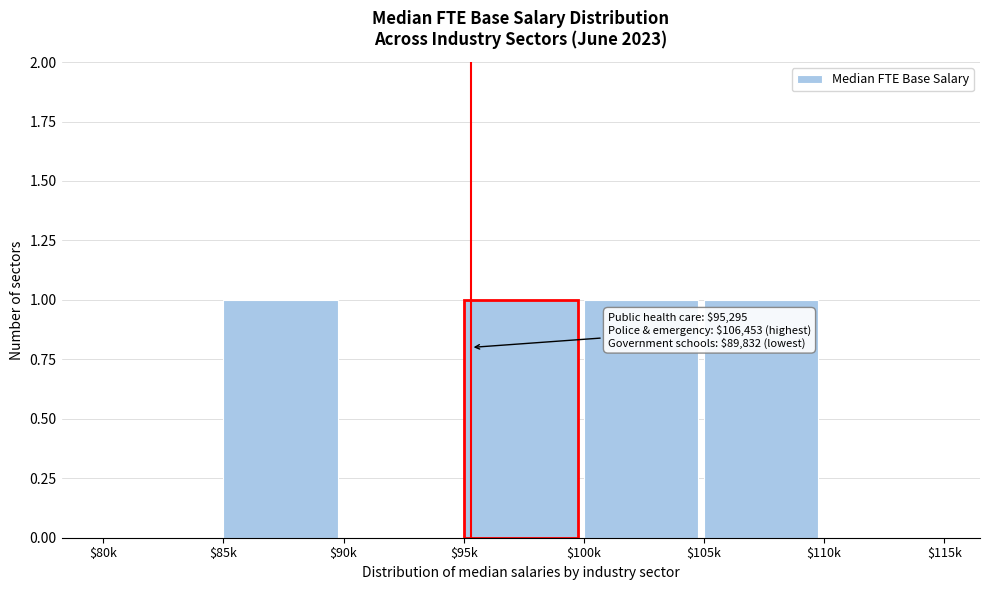

Is it true that the value at $105k is 2?

False